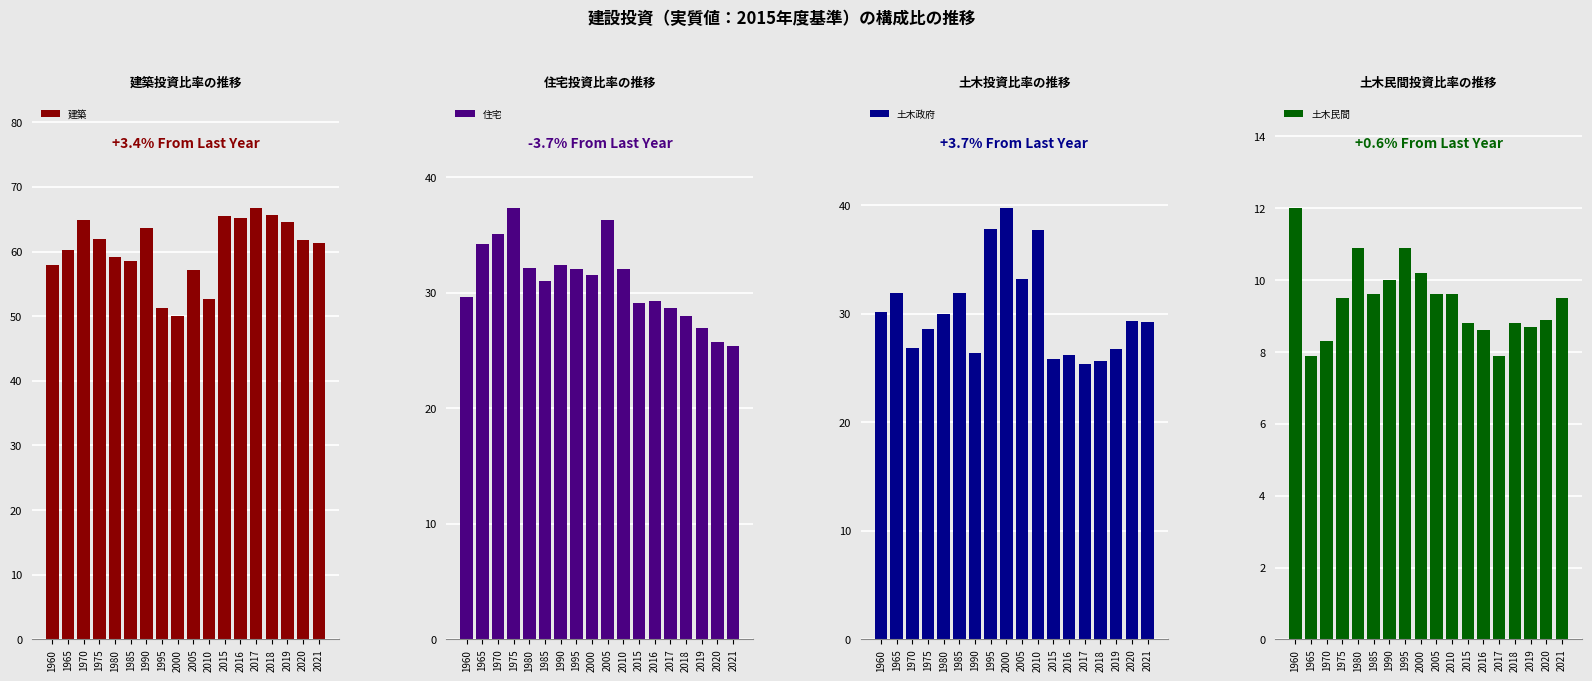

What is the difference between the second highest and second lowest values in the 土木政府 series?

12.2